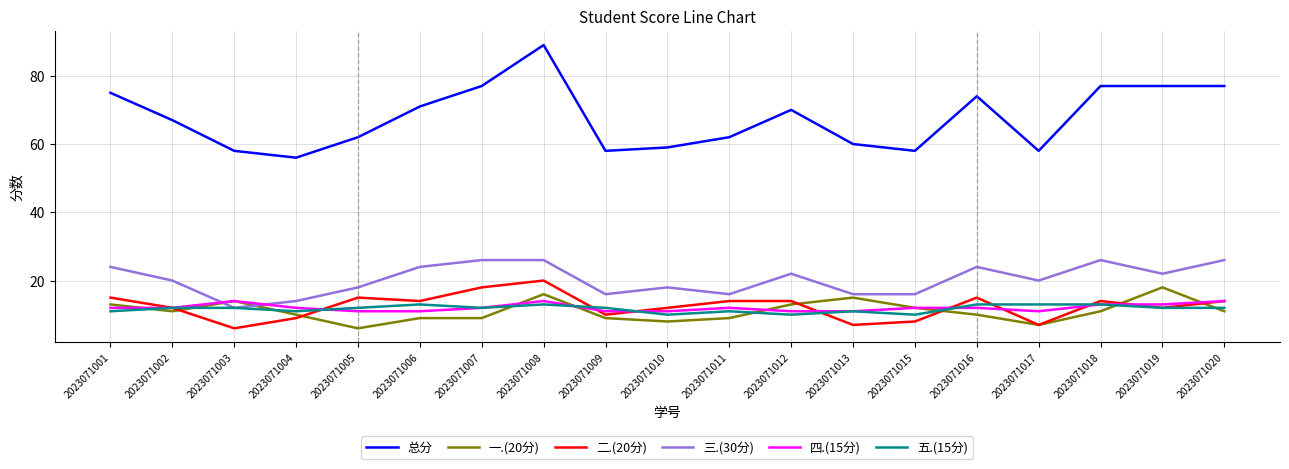

At how many categories does at least one series exceed 38?

19